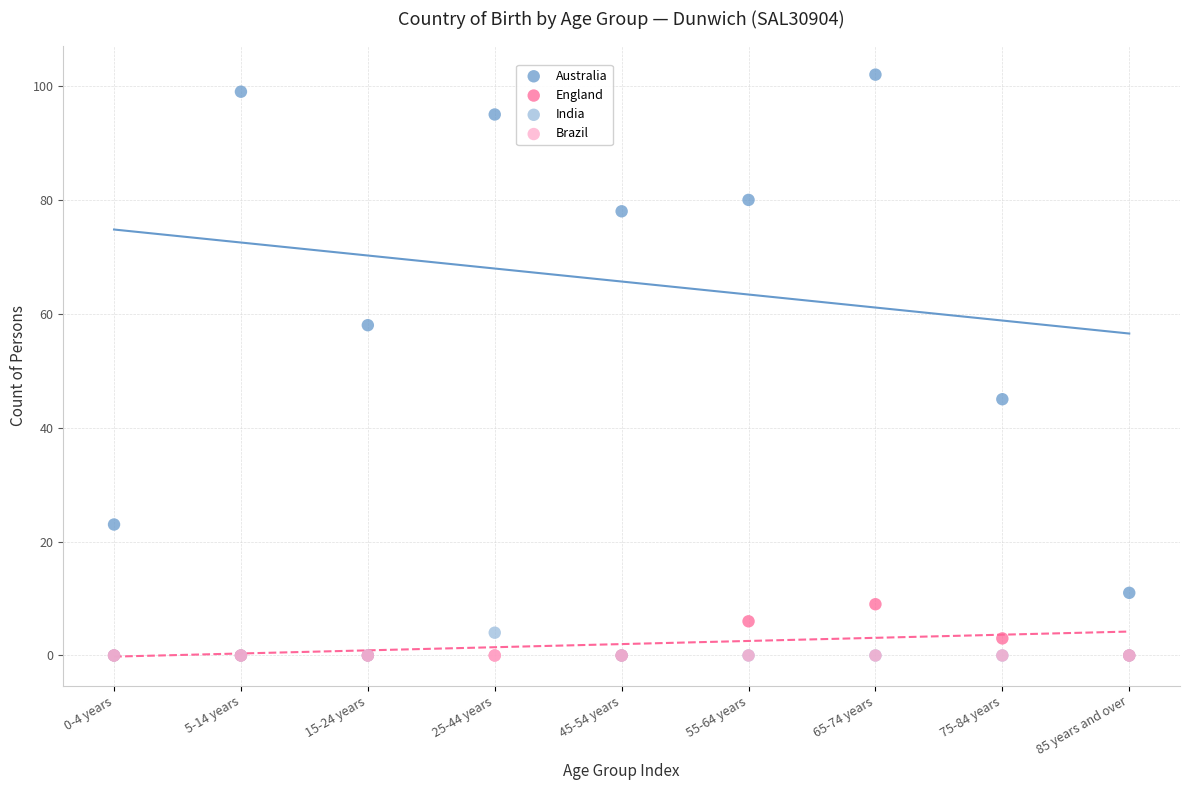

What are all the series names shown in the legend?

Australia, England, India, Brazil